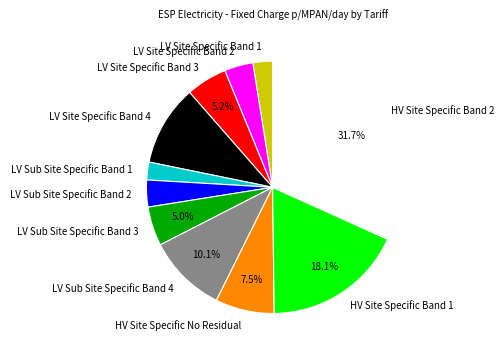

Is the sum of LV Sub Site Specific Band 3 and HV Site Specific Band 2 greater than half?

No